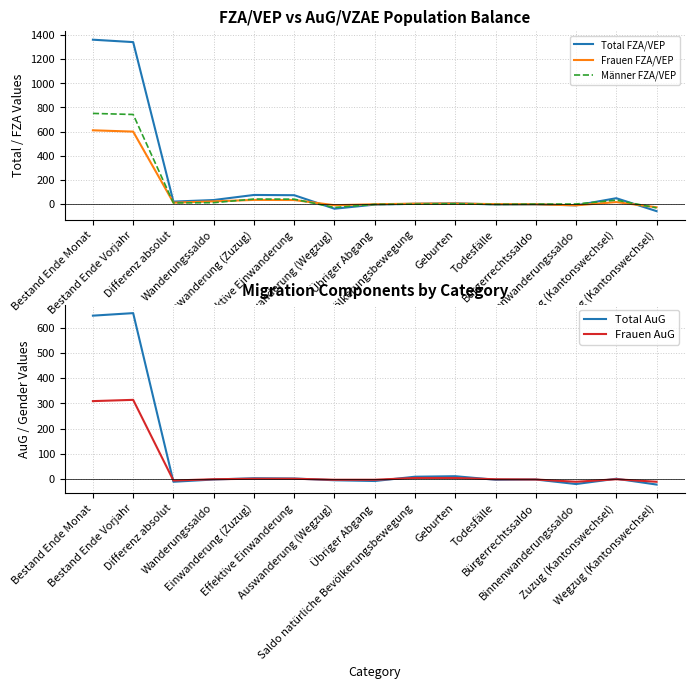

How many lines are shown in the chart?

5